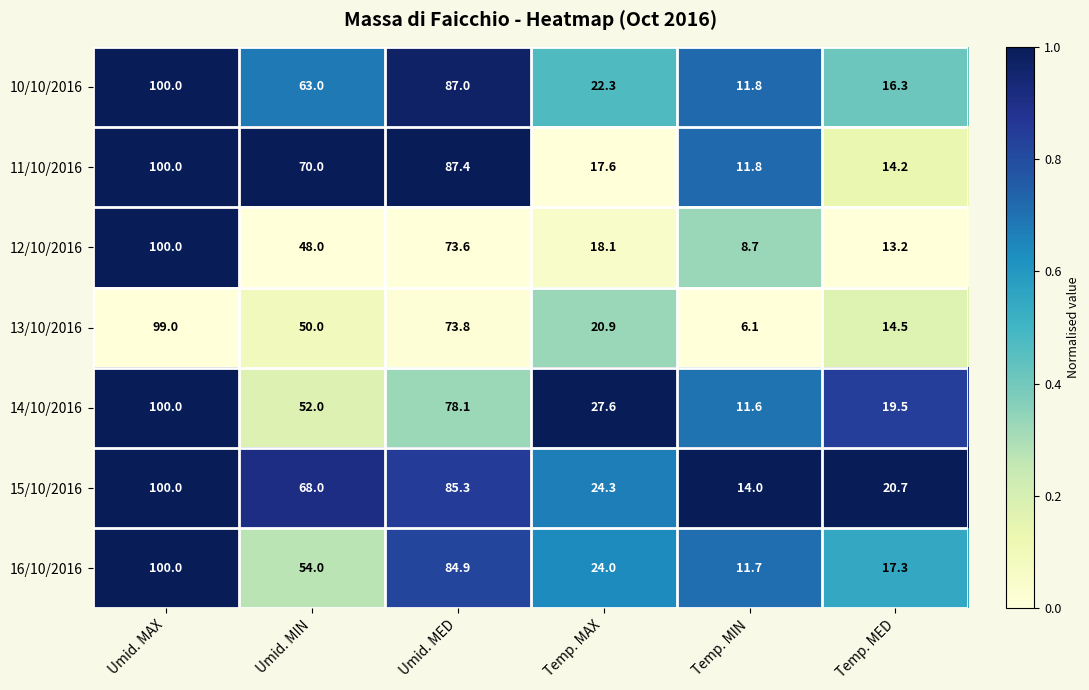

What is the maximum value shown in the chart?

100.0